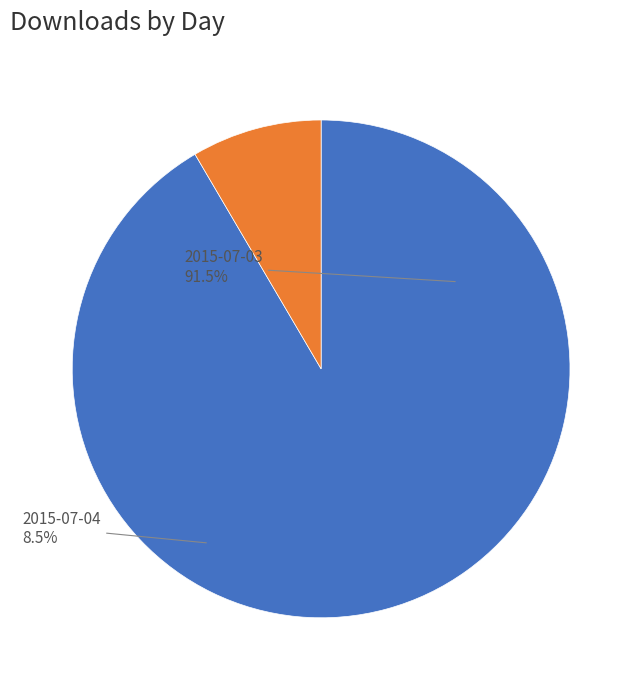

Rank the categories by value from lowest to highest.

2015-07-04, 2015-07-03